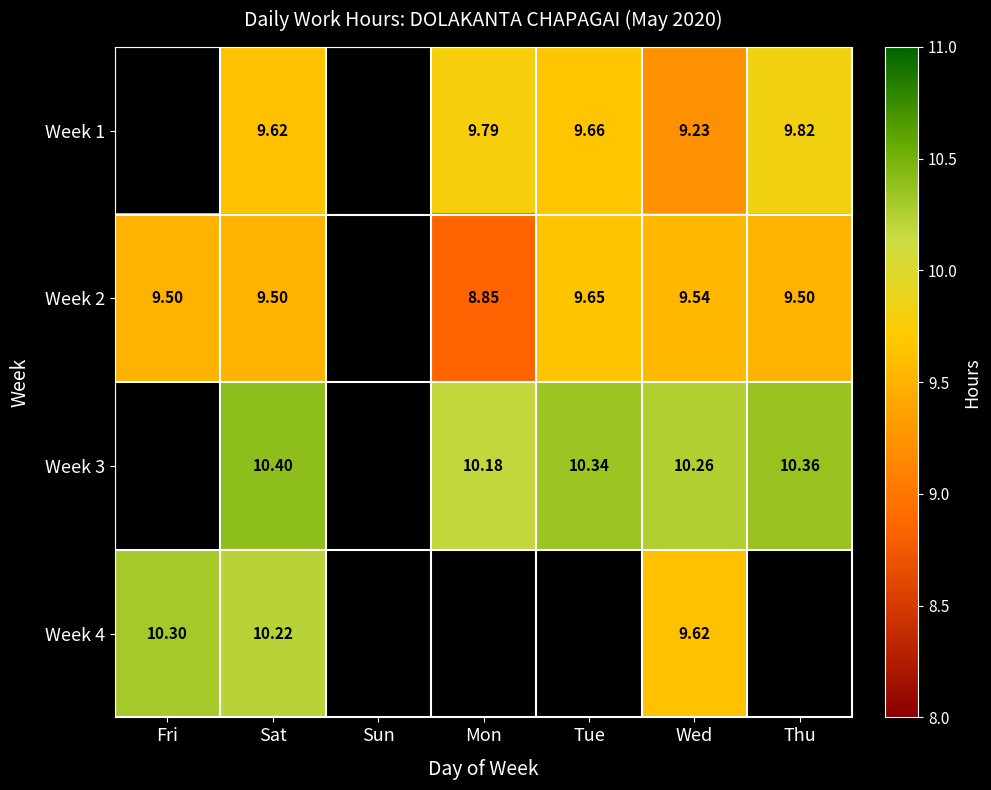

Which series has the largest range (max minus min)?

Week 2